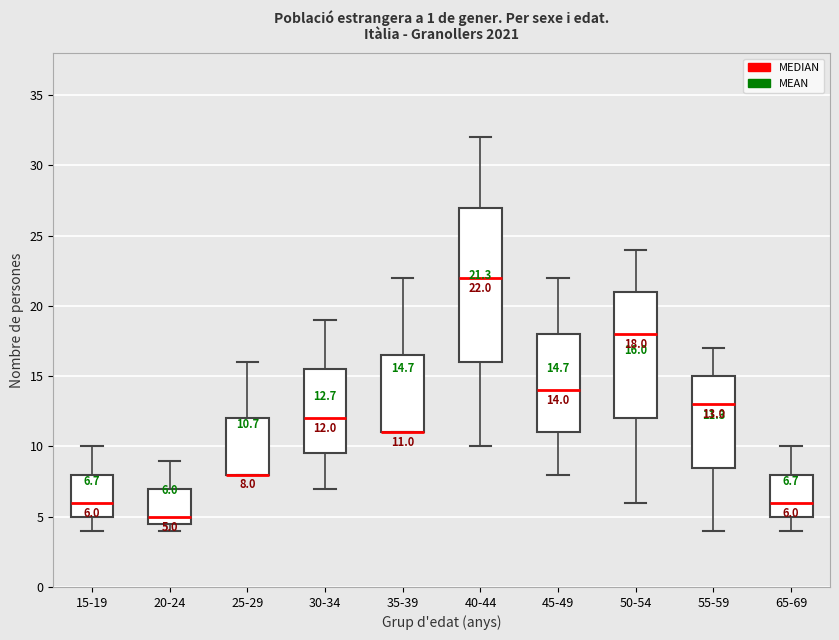

Comparing the boxes themselves (not the whiskers), which one is the tallest?

40-44